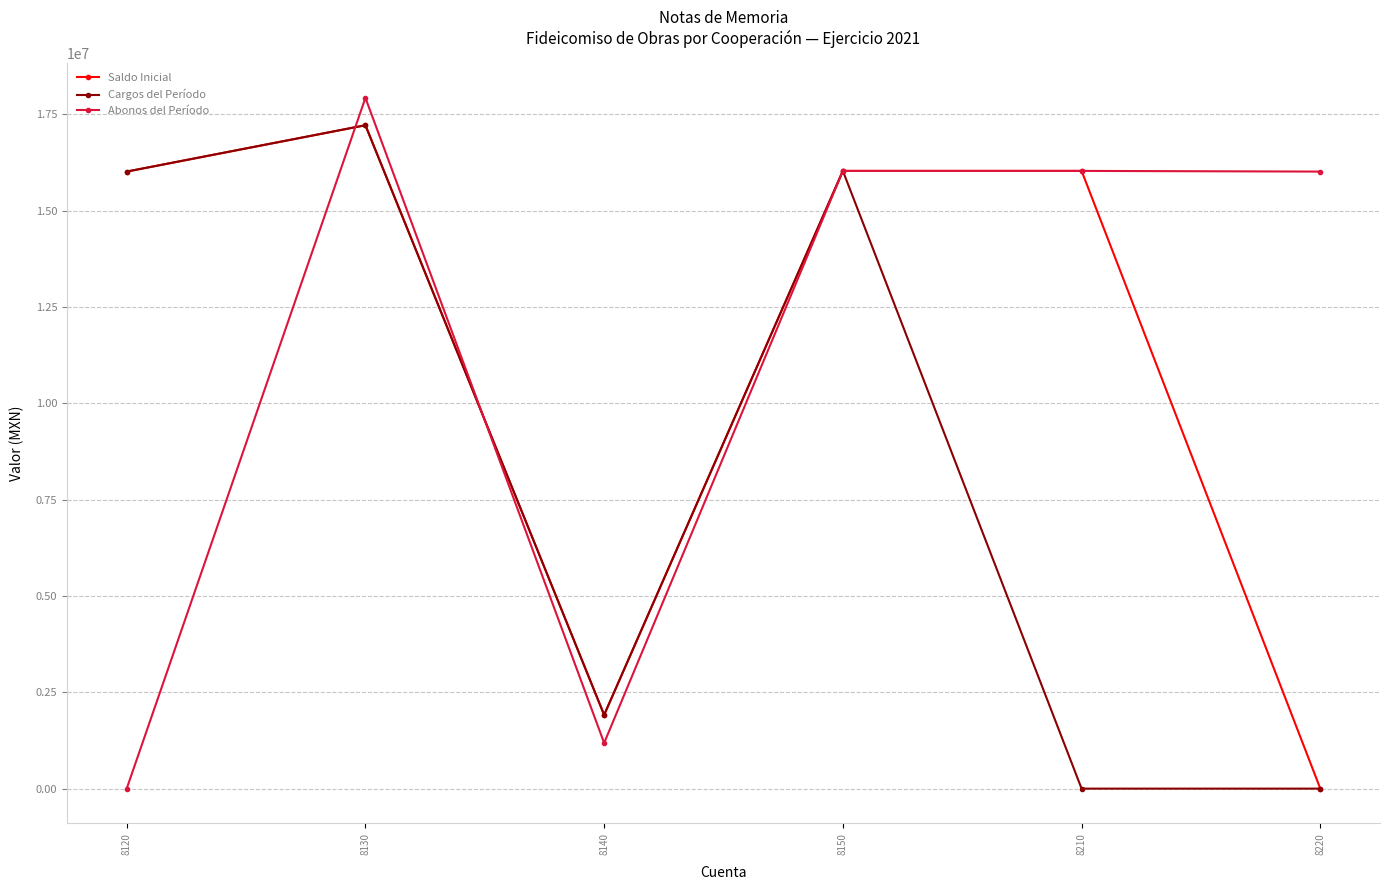

In Abonos del Período, how many points are lower than both neighbors (excluding endpoints)?

1